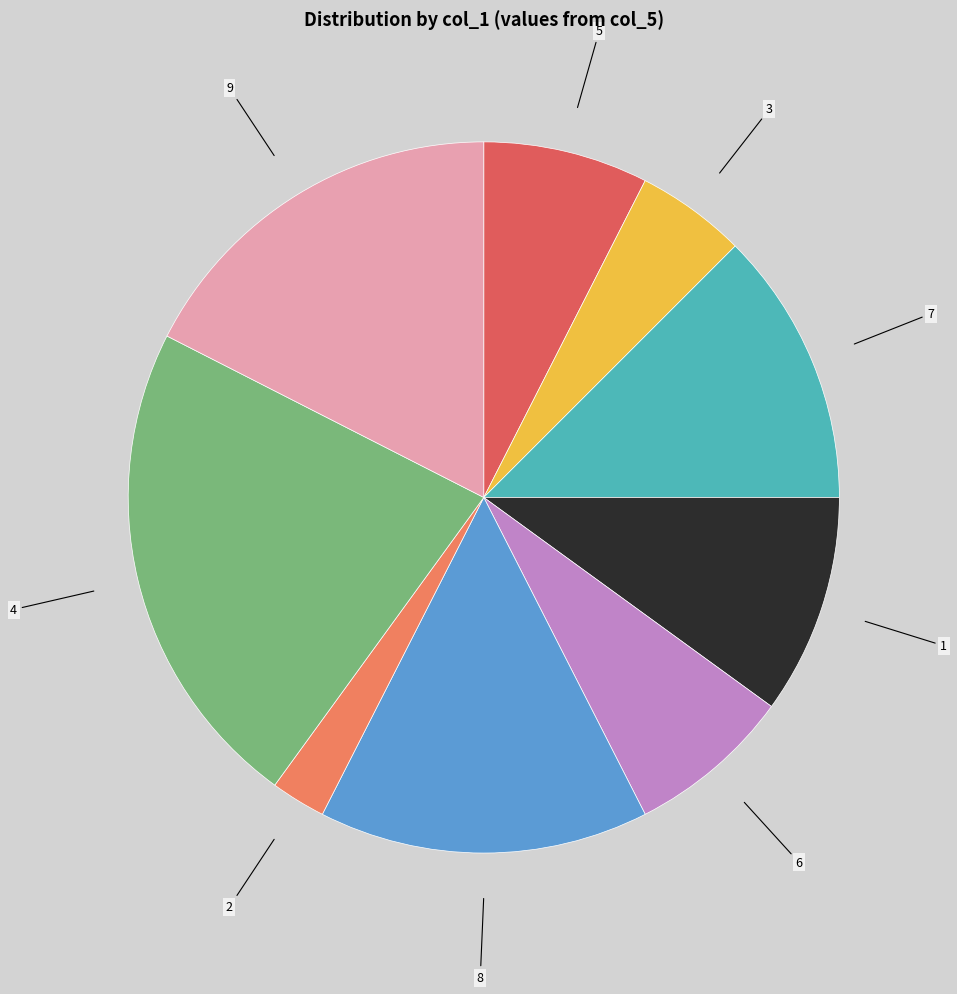

Is it true that 3 is 5% of the pie?

True